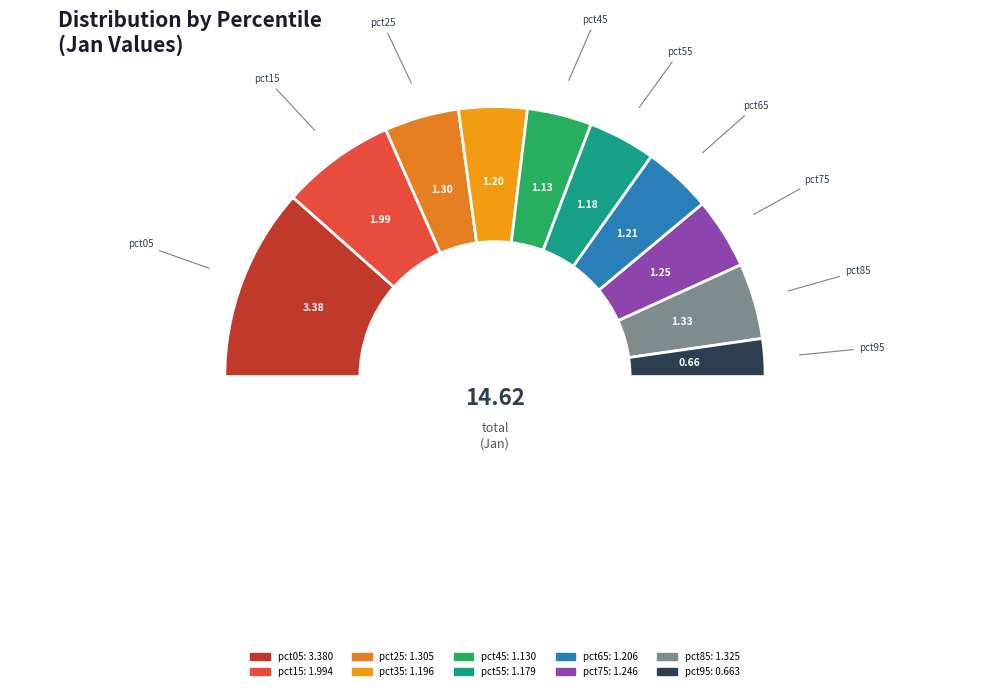

How many segments does this pie chart have?

11